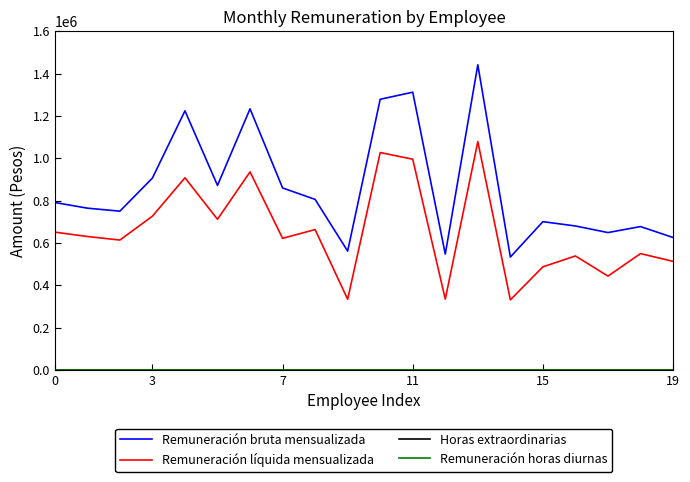

Reading right to left, extract all data points from this chart.

Remuneración bruta mensualizada: 625343	677093	648672	679816	700229	533054	1441351	546834	1311893	1278471	561210	805386	859586	1233309	871657	1223816	906209	749785	763997	790816
Remuneración líquida mensualizada: 512702	549330	443097	538182	486870	330878	1078615	334354	995204	1026828	333556	662917	621463	935428	711455	907567	726086	613358	630145	650763
Horas extraordinarias: 0	0	0	0	0	0	0	0	0	0	0	0	0	0	0	0	0	0	0	0
Remuneración horas diurnas: 0	0	0	0	0	0	0	0	0	0	0	0	0	0	0	0	0	0	0	0